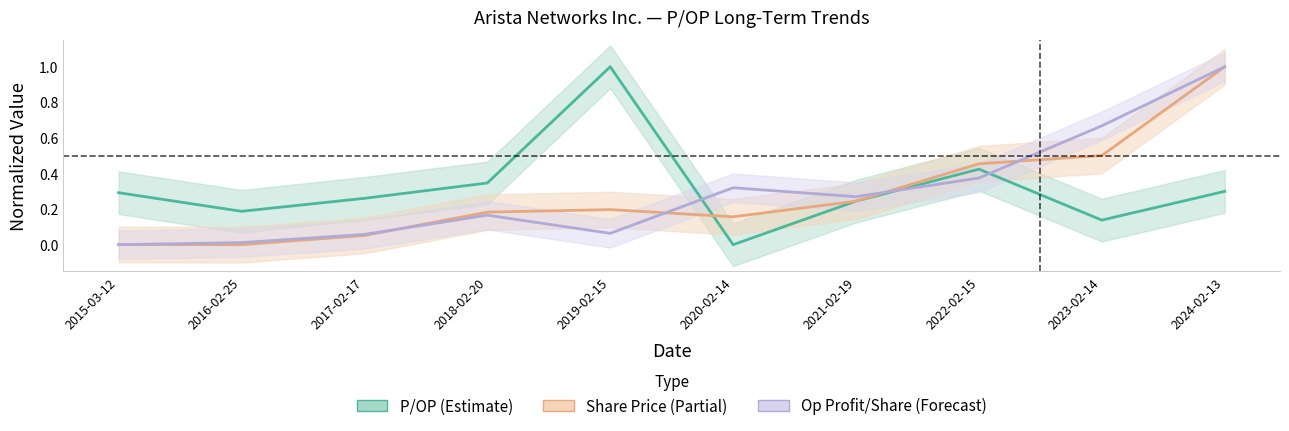

Rank the series by their average value, from lowest to highest.

Share Price (Partial), Op Profit/Share (Forecast), P/OP (Estimate)